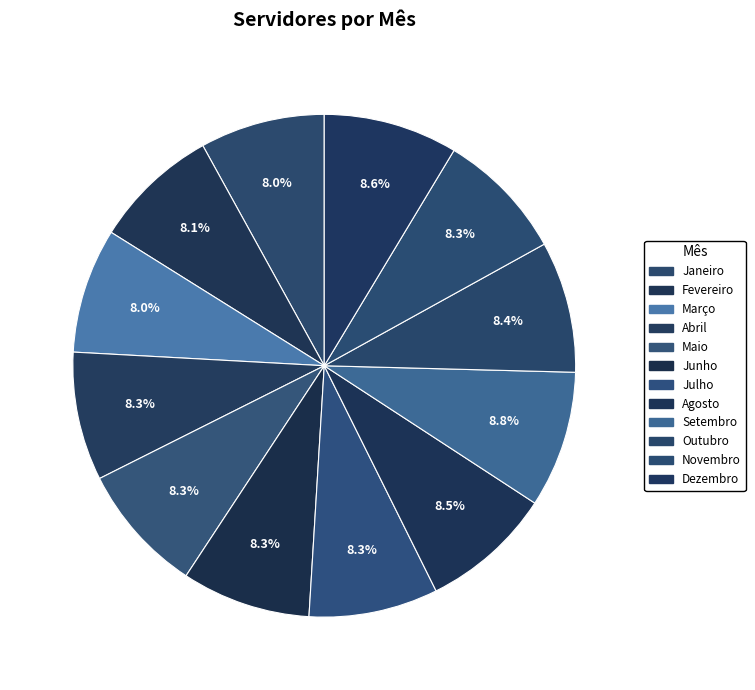

Do Fevereiro and Setembro together represent more than half of the pie?

No